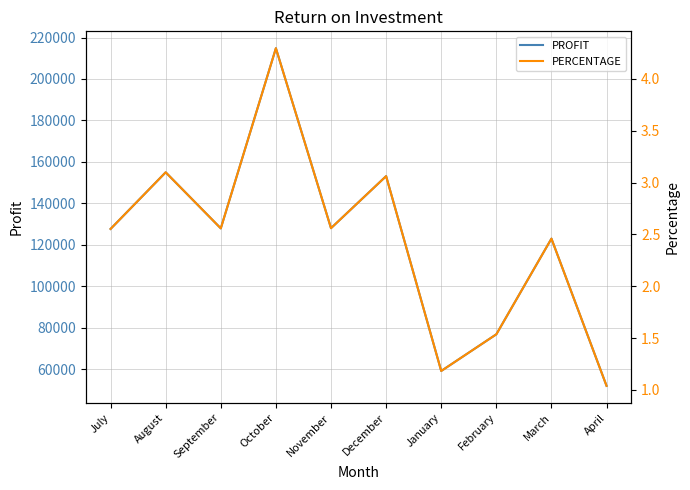

What is the value of the PERCENTAGE point at the 5th from the left?

2.6